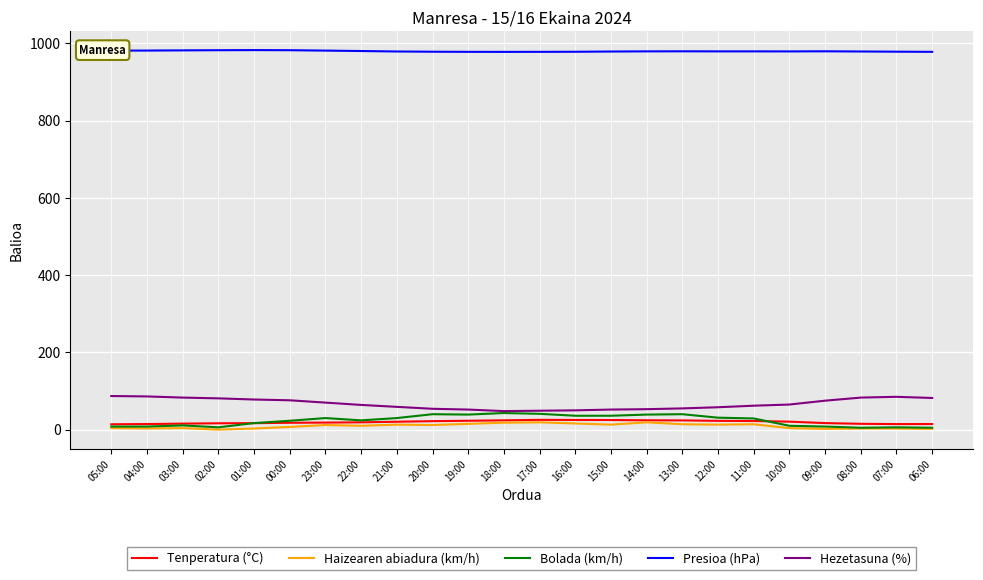

Which series has the largest total across all categories?

Presioa (hPa)